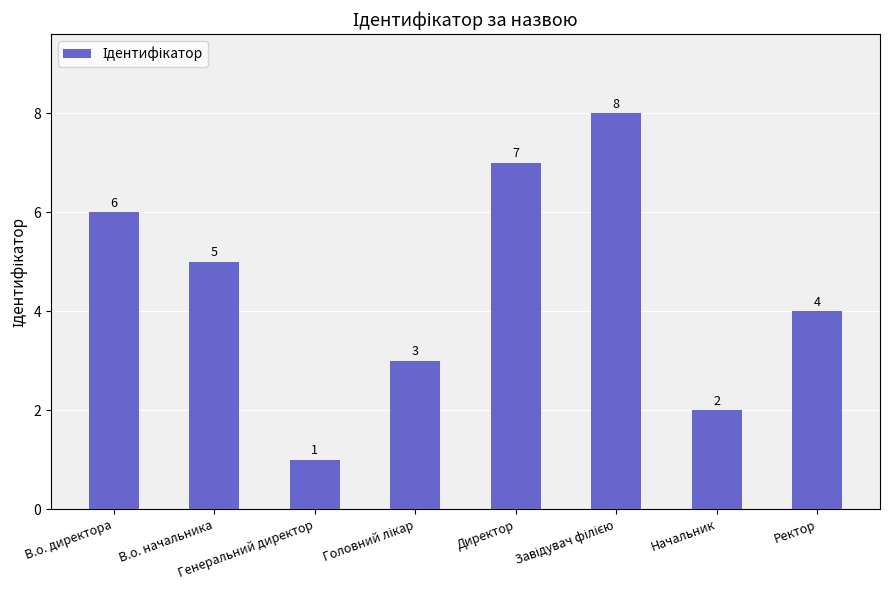

Does the chart contain stacked bars?

No